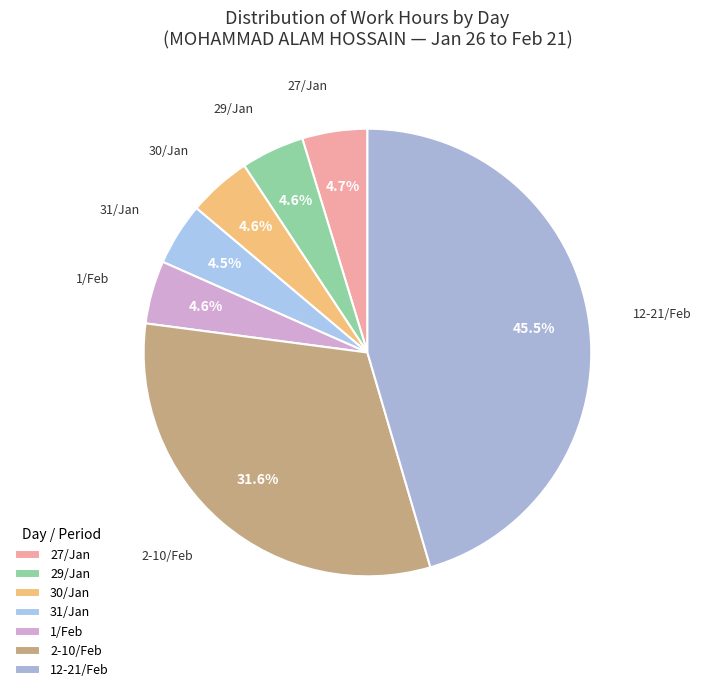

Between 2-10/Feb and 29/Jan, which is larger?

2-10/Feb